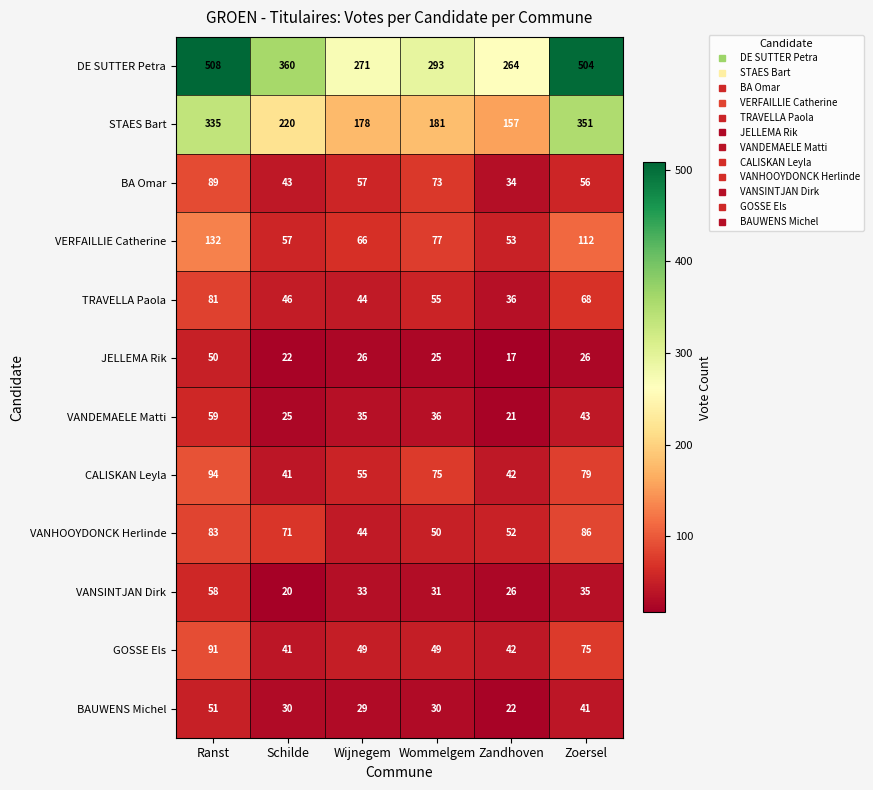

List the series in order of their peak value, lowest first.

JELLEMA Rik, BAUWENS Michel, VANSINTJAN Dirk, VANDEMAELE Matti, TRAVELLA Paola, VANHOOYDONCK Herlinde, BA Omar, GOSSE Els, CALISKAN Leyla, VERFAILLIE Catherine, STAES Bart, DE SUTTER Petra